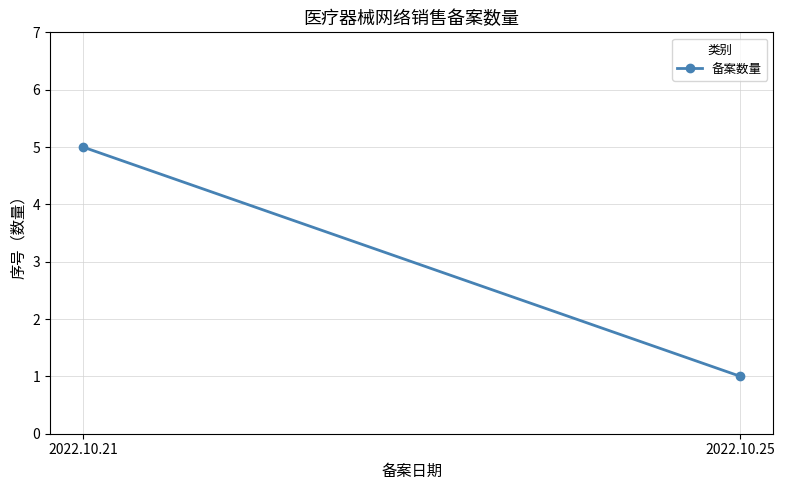

How many data points are less than 5?

1